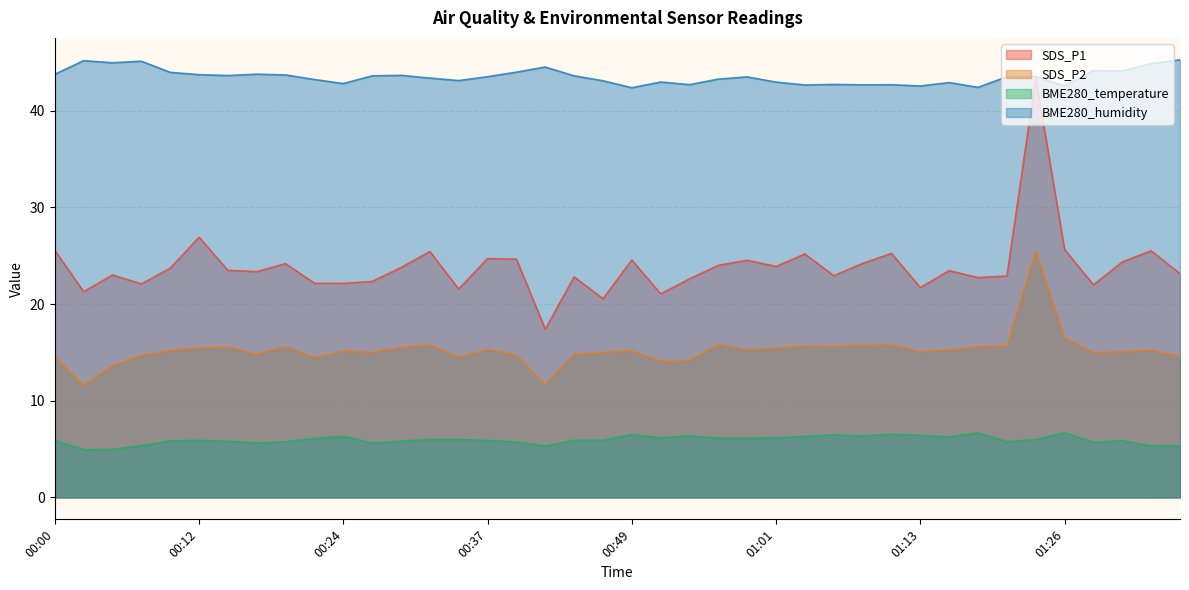

What is the sum of all SDS_P1 values?

953.8